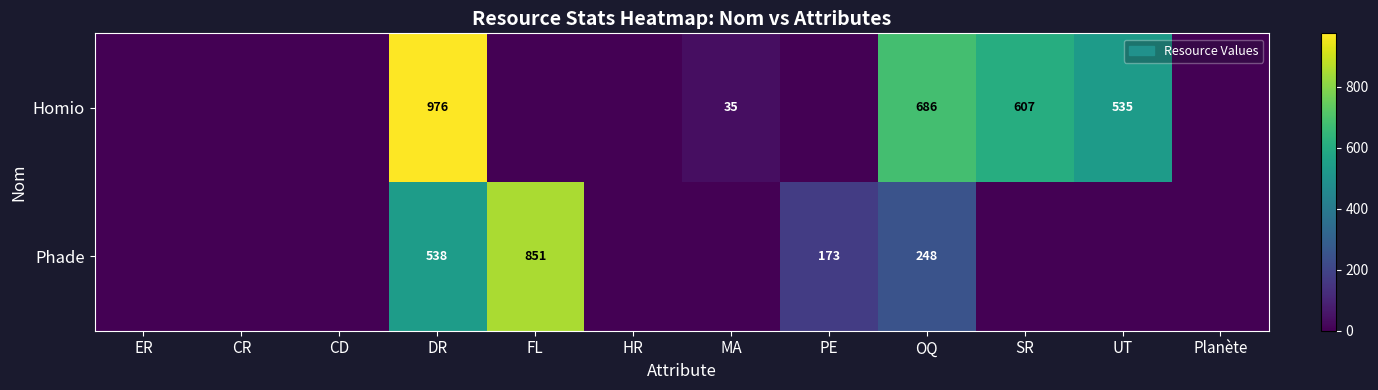

The value of Phade at FL is 851. True or false?

True